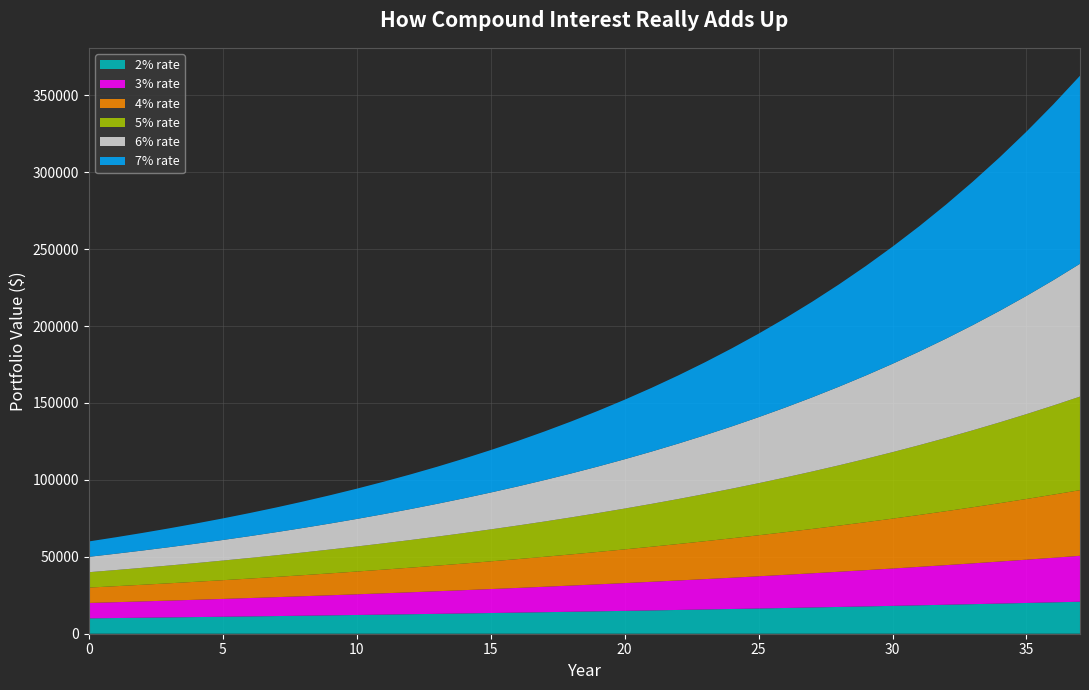

Reading right to left, what are all the values shown in this chart?

2% rate: 37=20806.9	36=20398.9	35=19998.9	34=19606.8	33=19222.3	32=18845.4	31=18475.9	30=18113.6	29=17758.4	28=17410.2	27=17068.9	26=16734.2	25=16406.1	24=16084.4	23=15769.0	22=15459.8	21=15156.7	20=14859.5	19=14568.1	18=14282.5	17=14002.4	16=13727.9	15=13458.7	14=13194.8	13=12936.1	12=12682.4	11=12433.7	10=12189.9	9=11950.9	8=11716.6	7=11486.9	6=11261.6	5=11040.8	4=10824.3	3=10612.1	2=10404.0	1=10200.0	0=10000.0
3% rate: 37=29852.3	36=28982.8	35=28138.6	34=27319.1	33=26523.4	32=25750.8	31=25000.8	30=24272.6	29=23565.7	28=22879.3	27=22212.9	26=21565.9	25=20937.8	24=20327.9	23=19735.9	22=19161.0	21=18602.9	20=18061.1	19=17535.1	18=17024.3	17=16528.5	16=16047.1	15=15579.7	14=15125.9	13=14685.3	12=14257.6	11=13842.3	10=13439.2	9=13047.7	8=12667.7	7=12298.7	6=11940.5	5=11592.7	4=11255.1	3=10927.3	2=10609.0	1=10300.0	0=10000.0
4% rate: 37=42680.9	36=41039.3	35=39460.9	34=37943.2	33=36483.8	32=35080.6	31=33731.3	30=32434.0	29=31186.5	28=29987.0	27=28833.7	26=27724.7	25=26658.4	24=25633.0	23=24647.2	22=23699.2	21=22787.7	20=21911.2	19=21068.5	18=20258.2	17=19479.0	16=18729.8	15=18009.4	14=17316.8	13=16650.7	12=16010.3	11=15394.5	10=14802.4	9=14233.1	8=13685.7	7=13159.3	6=12653.2	5=12166.5	4=11698.6	3=11248.6	2=10816.0	1=10400.0	0=10000.0
5% rate: 37=60814.1	36=57918.2	35=55160.2	34=52533.5	33=50031.9	32=47649.4	31=45380.4	30=43219.4	29=41161.4	28=39201.3	27=37334.6	26=35556.7	25=33863.5	24=32251.0	23=30715.2	22=29252.6	21=27859.6	20=26533.0	19=25269.5	18=24066.2	17=22920.2	16=21828.7	15=20789.3	14=19799.3	13=18856.5	12=17958.6	11=17103.4	10=16288.9	9=15513.3	8=14774.6	7=14071.0	6=13401.0	5=12762.8	4=12155.1	3=11576.2	2=11025.0	1=10500.0	0=10000.0
6% rate: 37=86360.9	36=81472.5	35=76860.9	34=72510.3	33=68405.9	32=64533.9	31=60881.0	30=57434.9	29=54183.9	28=51116.9	27=48223.5	26=45493.8	25=42918.7	24=40489.3	23=38197.5	22=36035.4	21=33995.6	20=32071.4	19=30256.0	18=28543.4	17=26927.7	16=25403.5	15=23965.6	14=22609.0	13=21329.3	12=20122.0	11=18983.0	10=17908.5	9=16894.8	8=15938.5	7=15036.3	6=14185.2	5=13382.3	4=12624.8	3=11910.2	2=11236.0	1=10600.0	0=10000.0
7% rate: 37=122236.2	36=114239.4	35=106765.8	34=99781.1	33=93253.4	32=87152.7	31=81451.1	30=76122.6	29=71142.6	28=66488.4	27=62138.7	26=58073.5	25=54274.3	24=50723.7	23=47405.3	22=44304.0	21=41405.6	20=38696.8	19=36165.3	18=33799.3	17=31588.2	16=29521.6	15=27590.3	14=25785.3	13=24098.5	12=22521.9	11=21048.5	10=19671.5	9=18384.6	8=17181.9	7=16057.8	6=15007.3	5=14025.5	4=13108.0	3=12250.4	2=11449.0	1=10700.0	0=10000.0